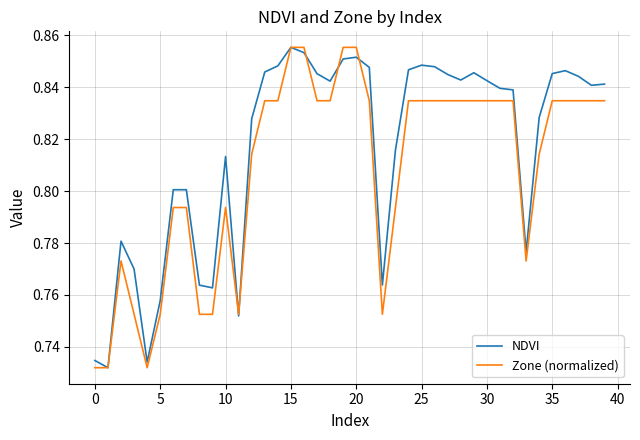

What is the sum of all Zone (normalized) values?

32.3